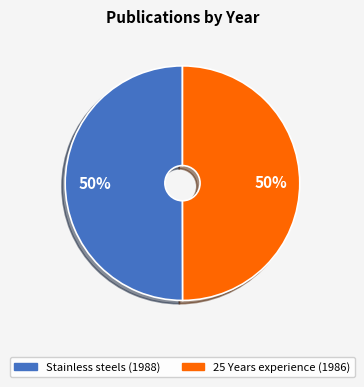

What percentage is the 25 Years experience (1986) slice, to the nearest percent?

50%